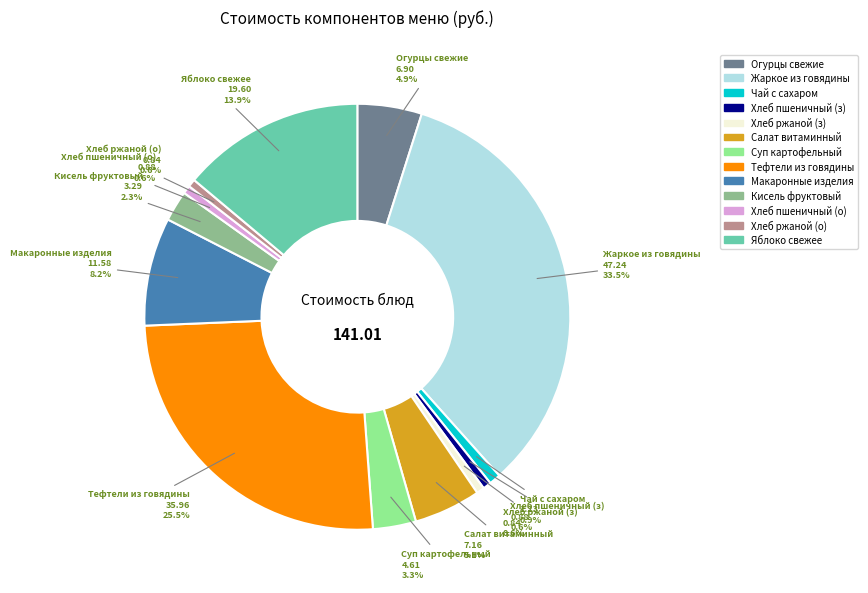

Which slice is the largest?

Жаркое из говядины